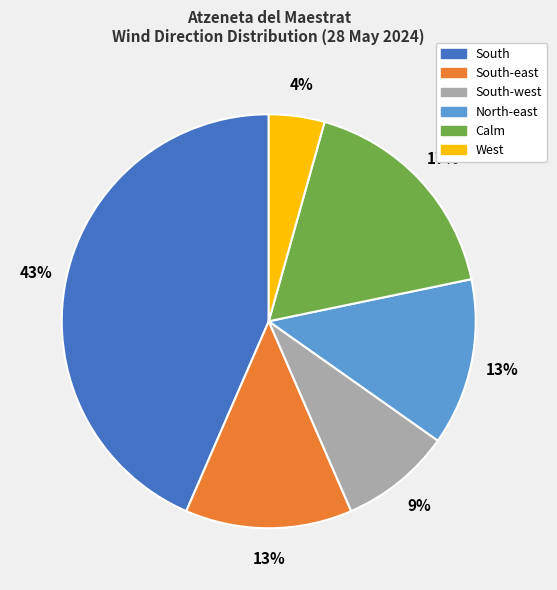

Is there a majority slice in this chart?

No